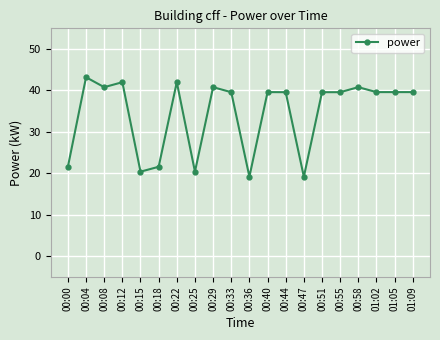

Count the number of values greater than 39.

14